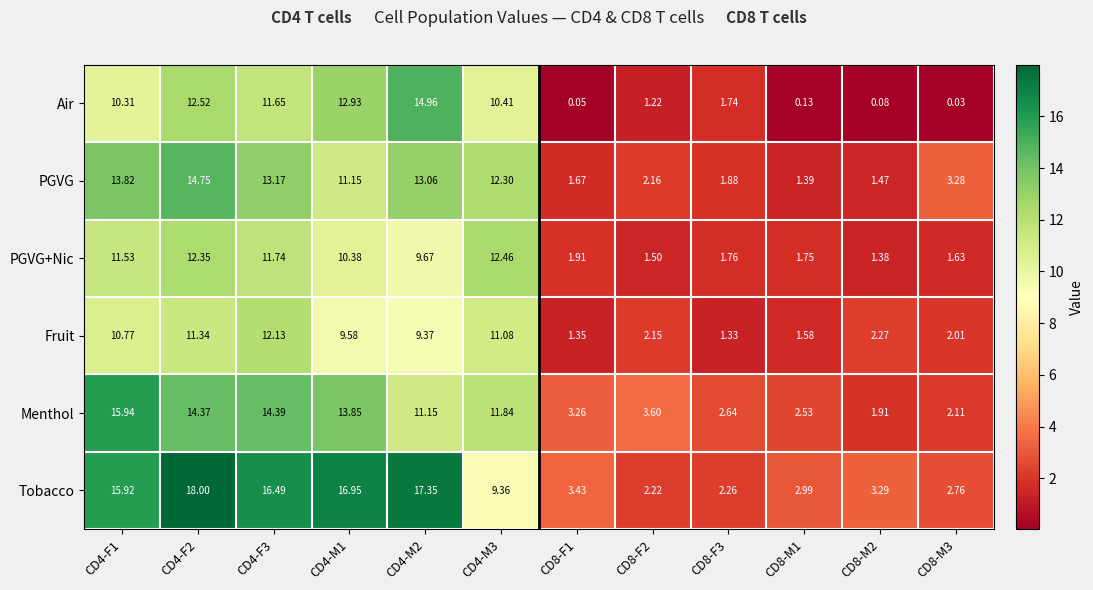

Count the number of data series in this chart.

6